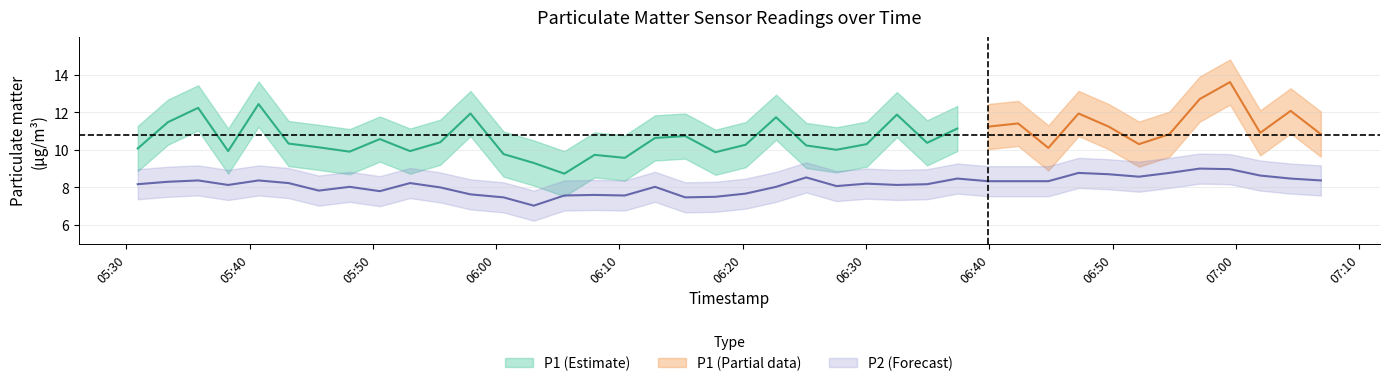

What is the difference between the maximum and minimum values?

2.0